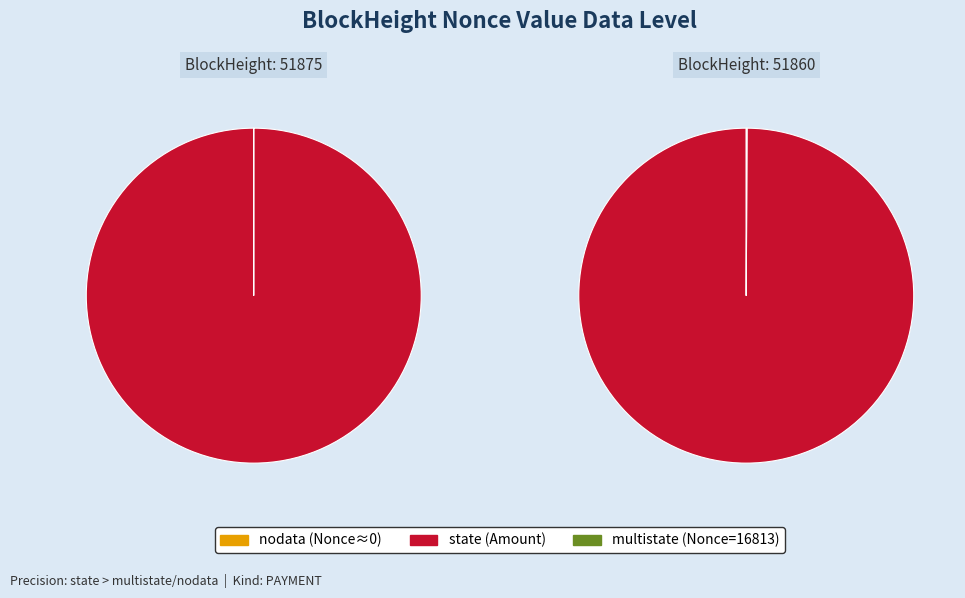

True or false: 51875 accounts for 0% of the total.

True